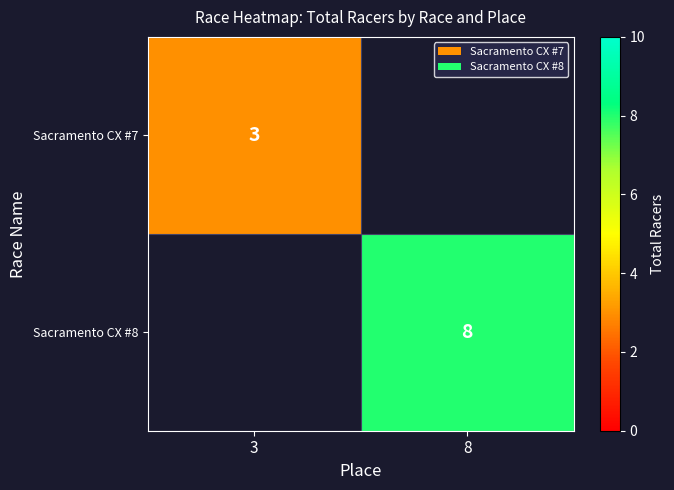

Is it true that Sacramento CX #7 equals 3 at 3?

True